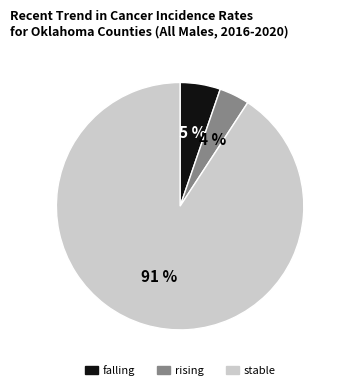

True or false: falling accounts for 1% of the total.

False